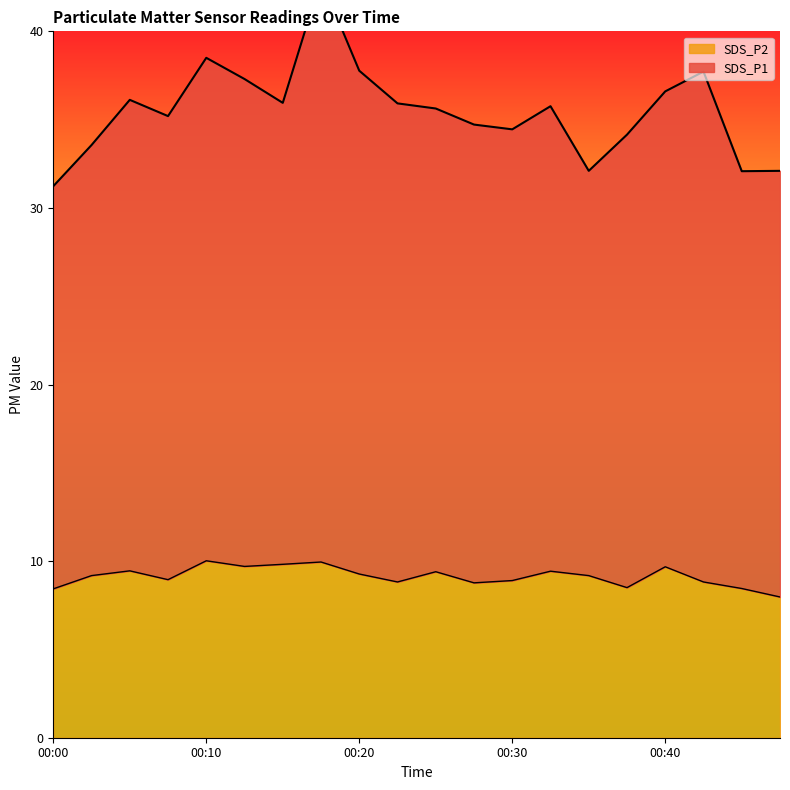

At which label is SDS_P2 closest to 8?

00:47